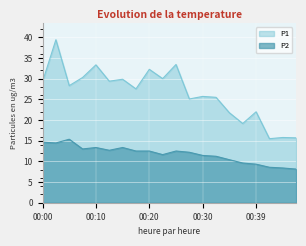

How many lines are shown in the chart?

2